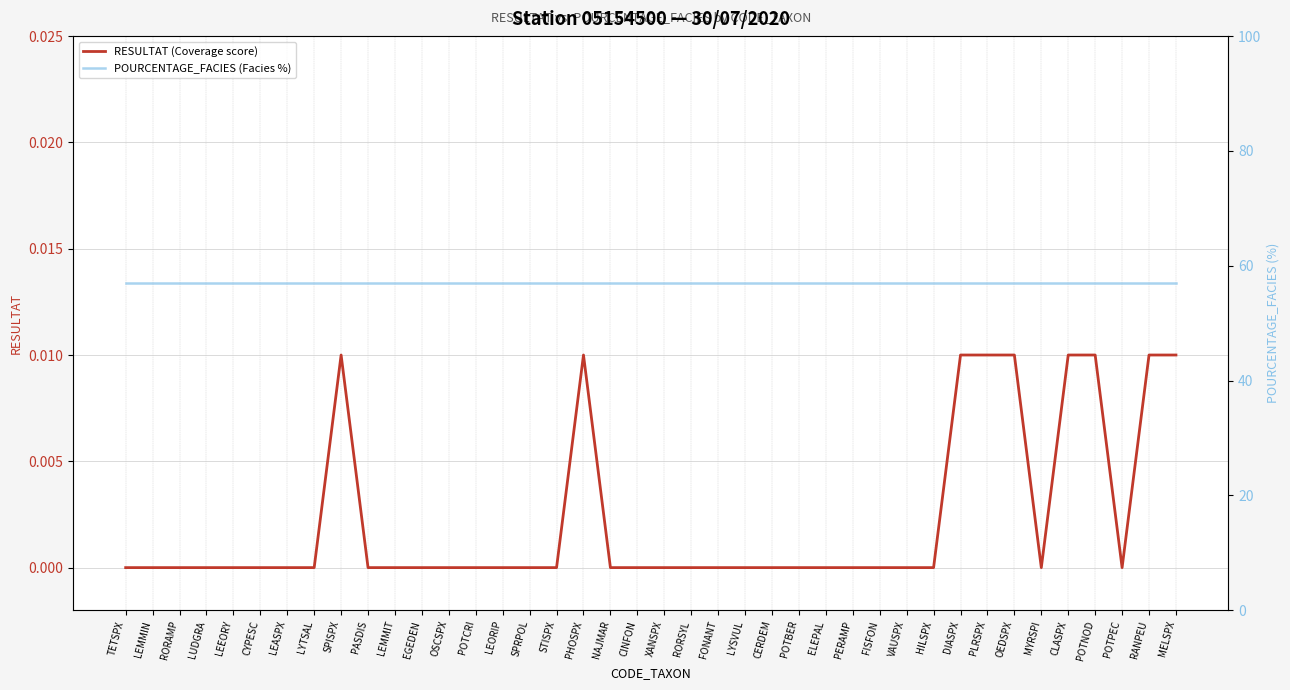

True or false: RESULTAT (Coverage score) and POURCENTAGE_FACIES (Facies %) intersect in this chart.

False